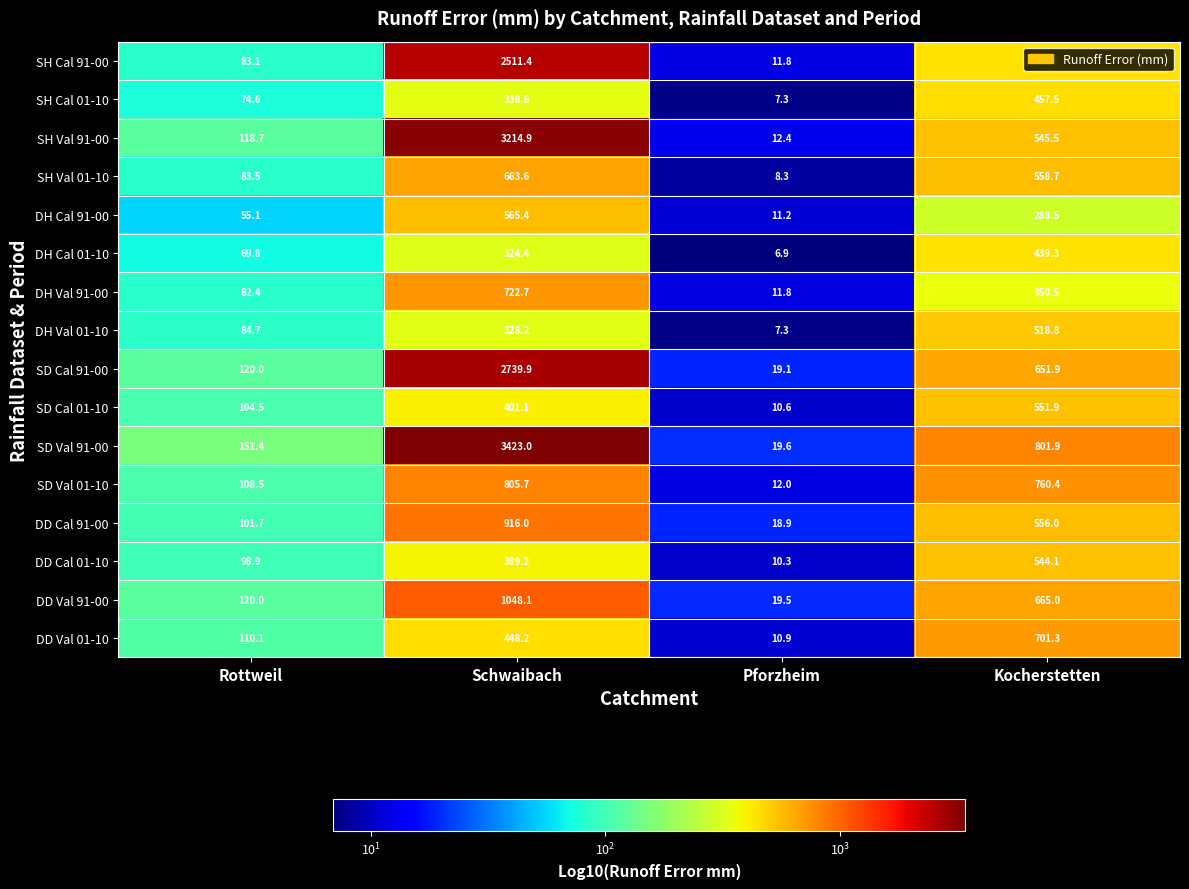

At how many categories does at least one series exceed 2705?

1